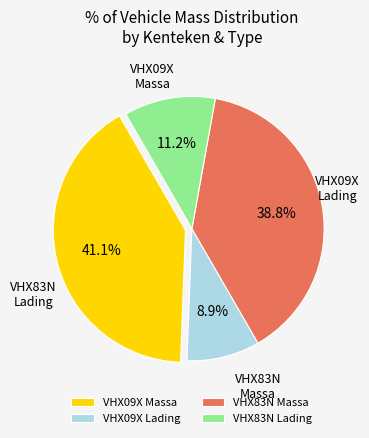

Which has a higher value, VHX83N Lading or VHX09X Lading?

VHX83N Lading